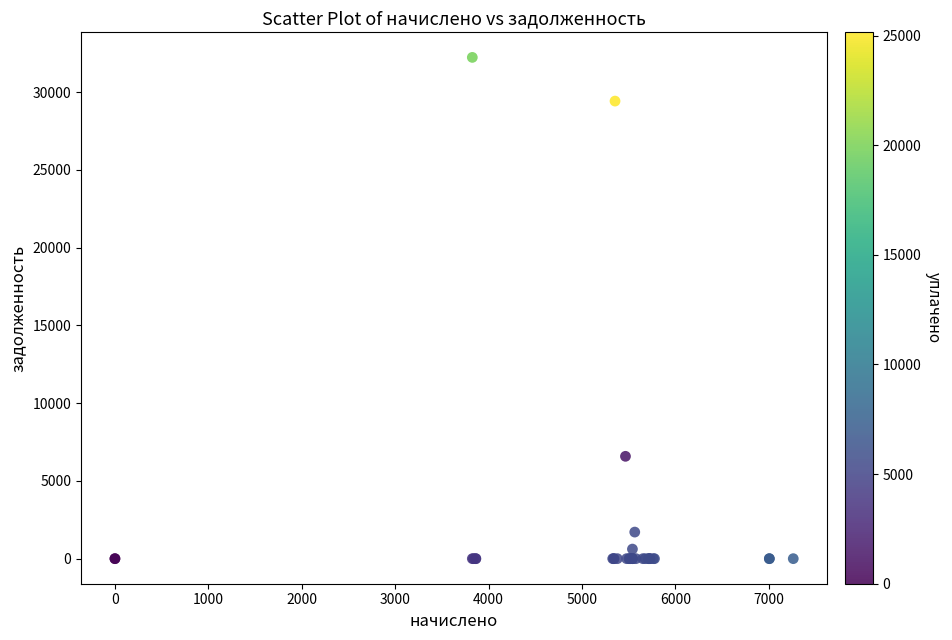

What Y value in the scatter plot is closest to 16119?

6582.0